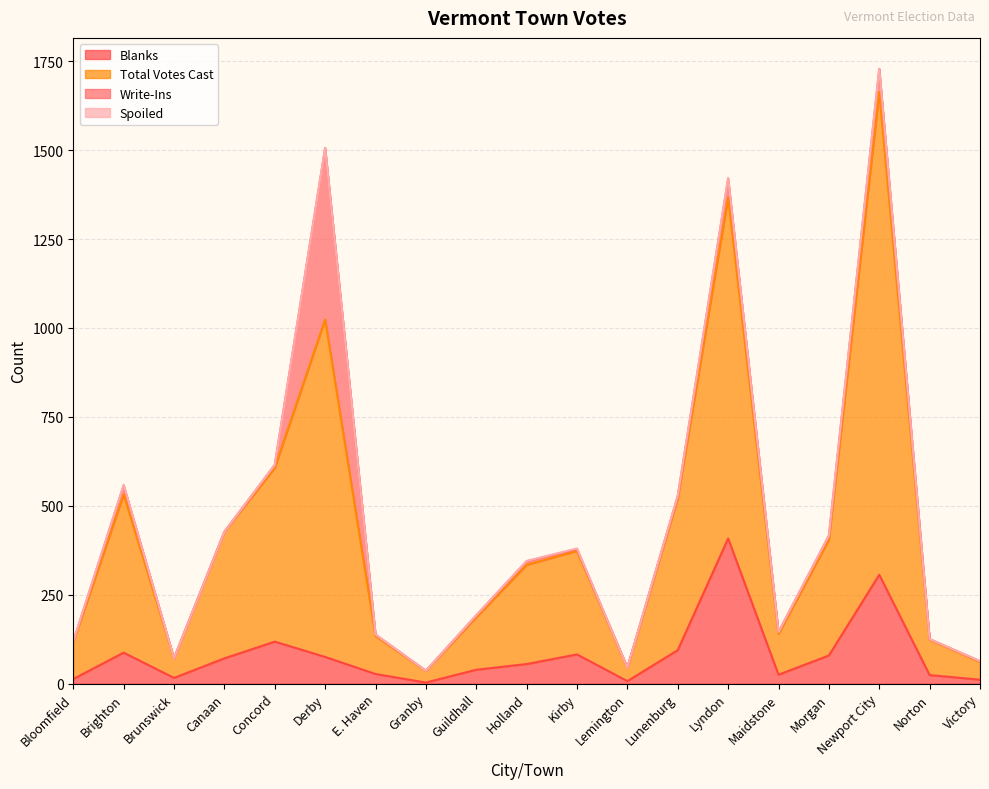

True or false: Blanks and Total Votes Cast cross at least once.

False